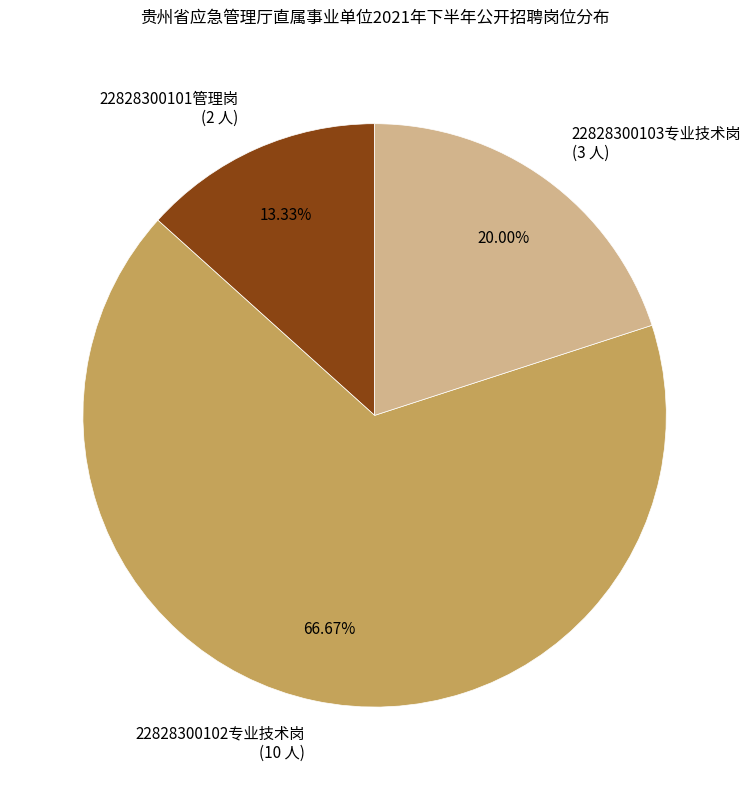

Do 22828300101管理岗 (2 人) and 22828300103专业技术岗 (3 人) together represent more than half of the pie?

No